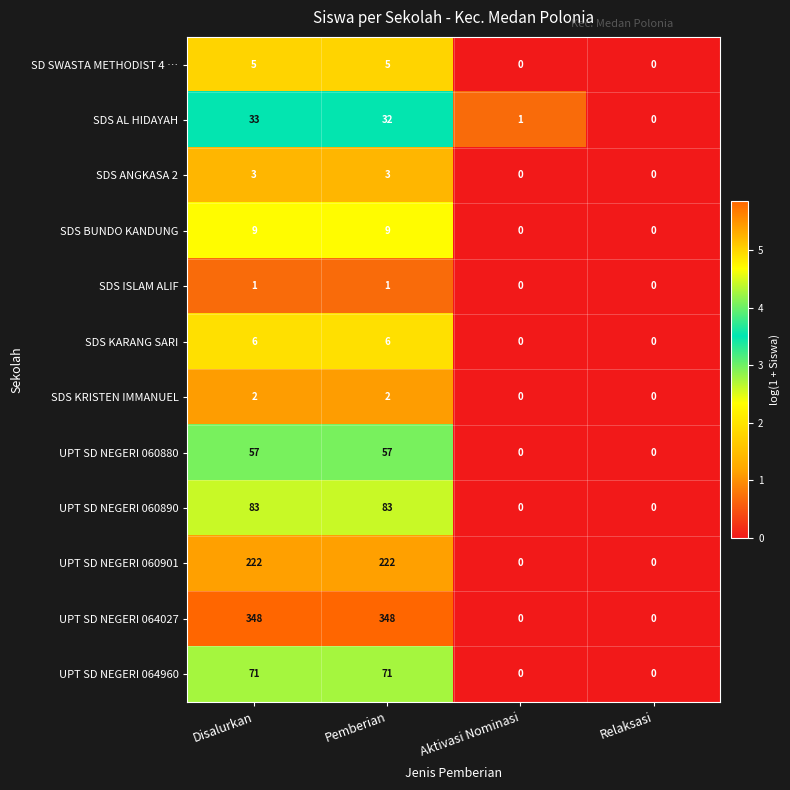

What is the approximate value of UPT SD NEGERI 060890 at Disalurkan?

83